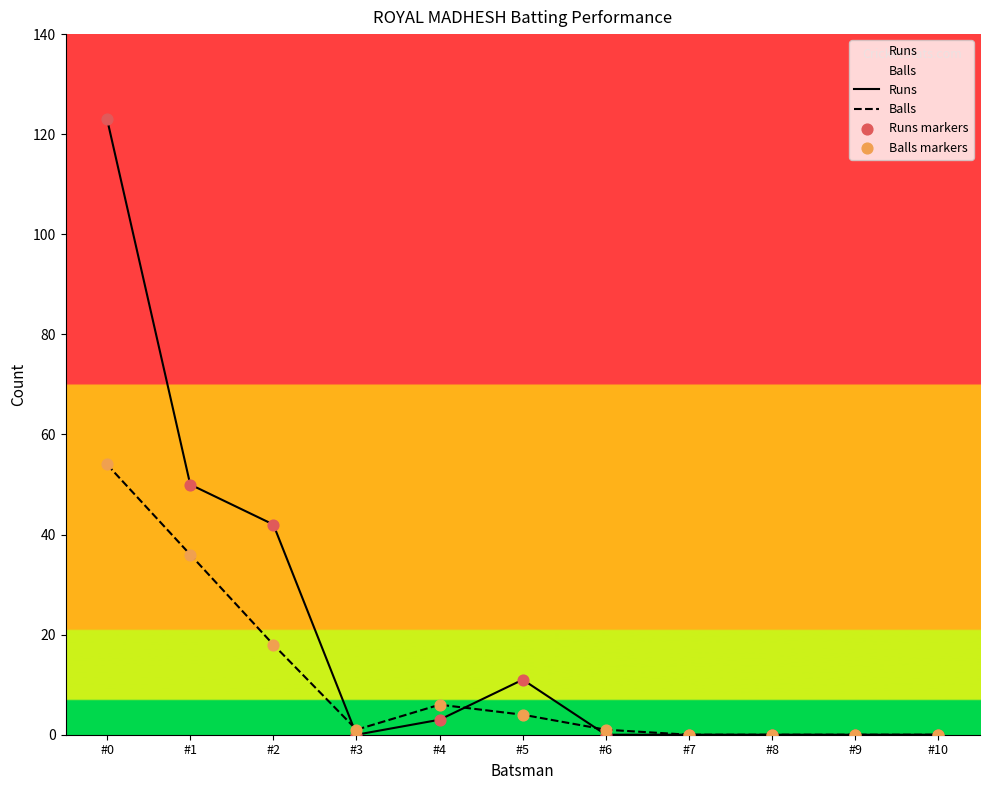

At which category is the sum across all series the highest?

#0